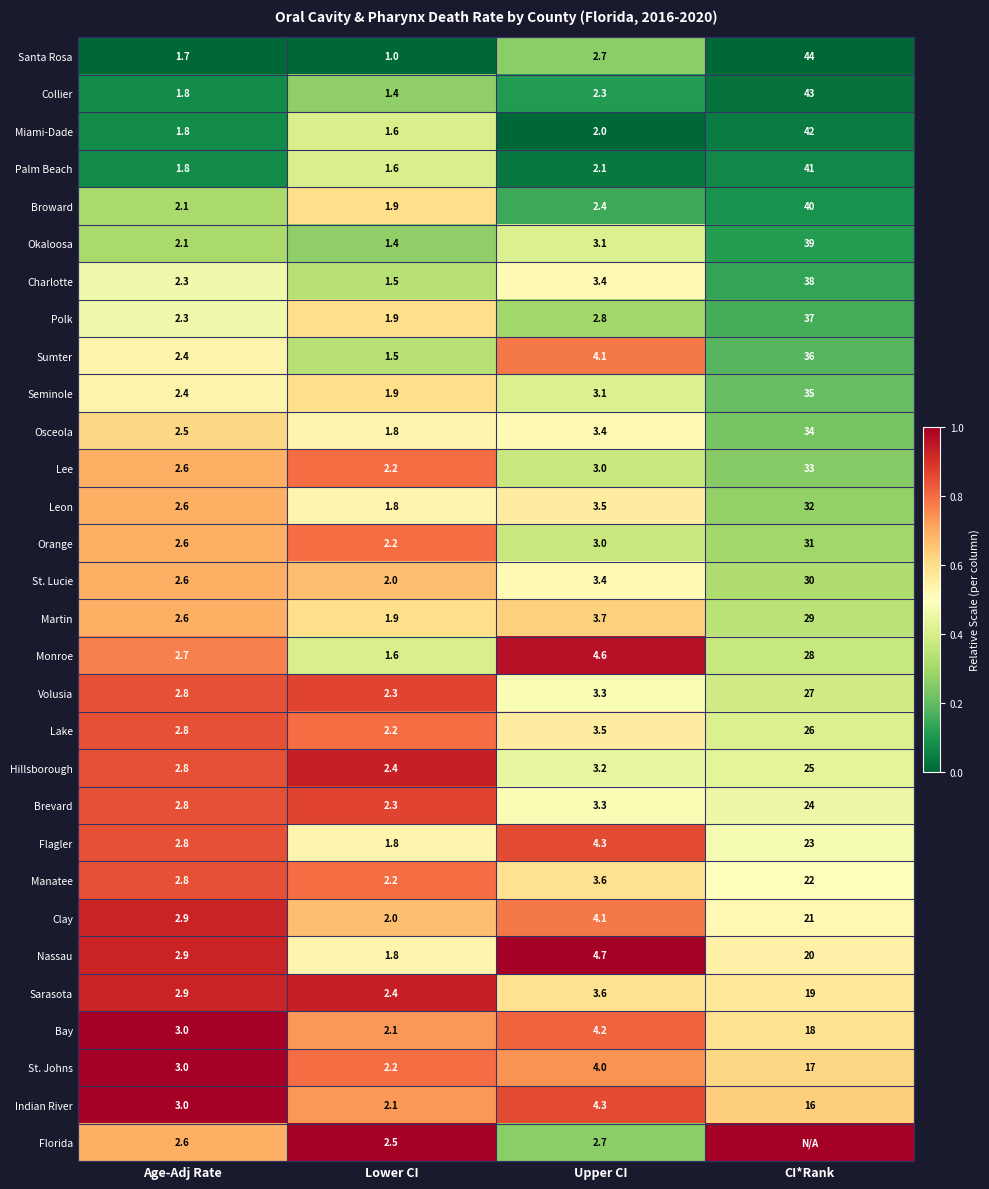

What is the total value across all series at Lower CI?

57.5